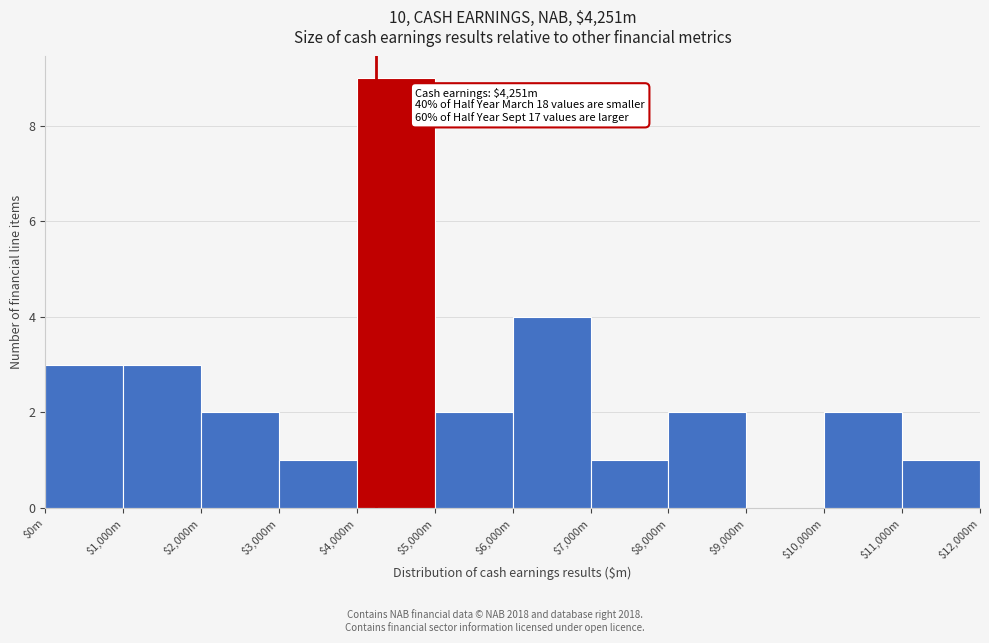

Which category has the highest value across all series?

$4,000m